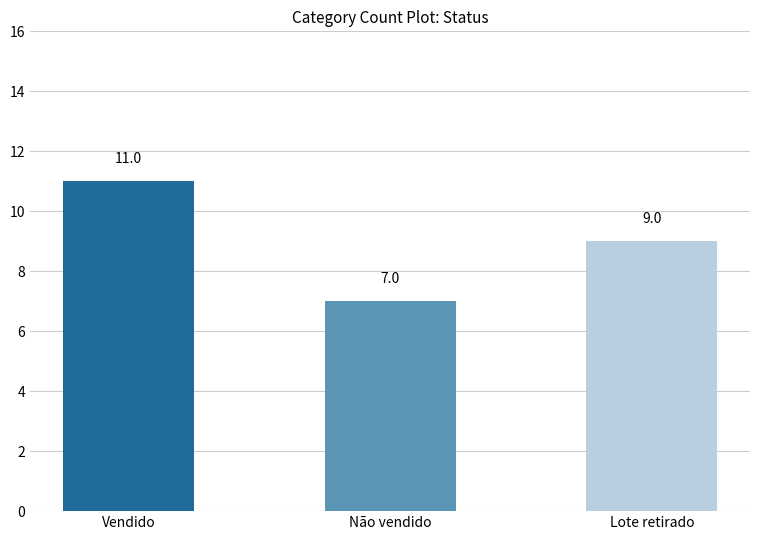

What is the average value?

9